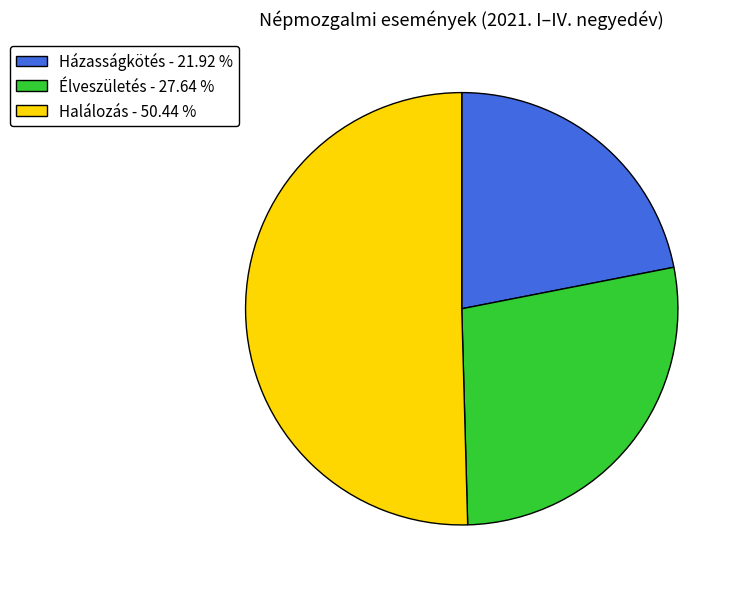

What is the ratio of the value at Házasságkötés - 21.92 % to the value at Halálozás - 50.44 %?

0.4